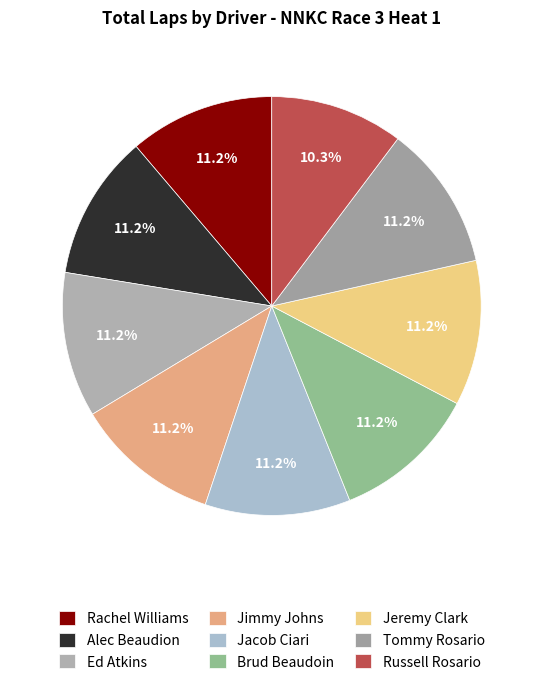

Count the number of slices in the pie.

9